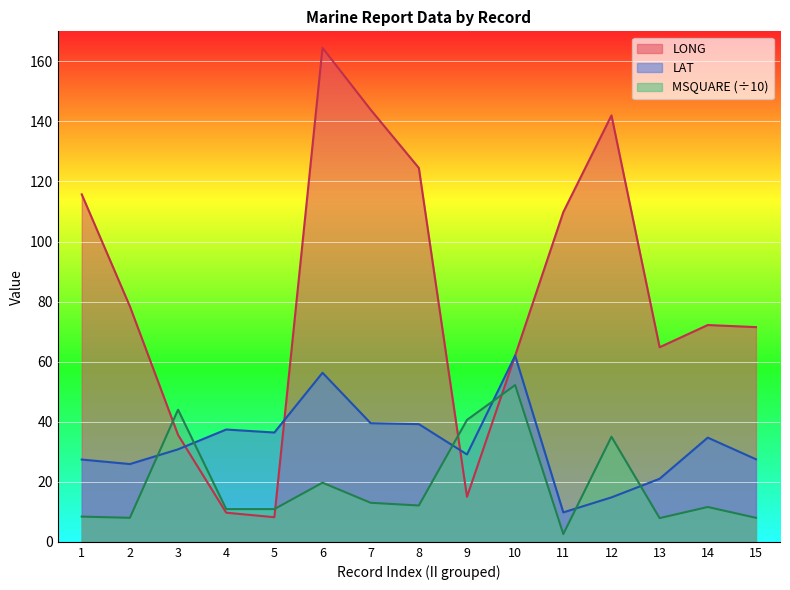

How many data points in LAT are above 30?

8